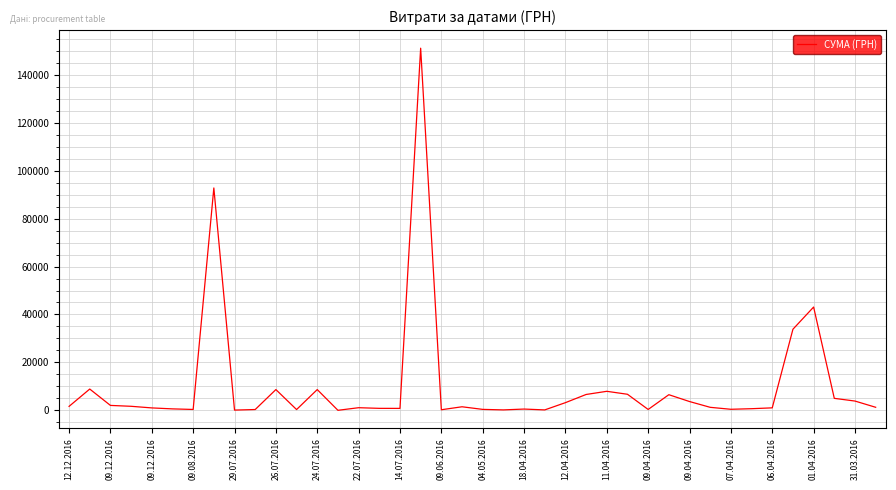

What is the difference between the maximum and minimum values?

151104.7